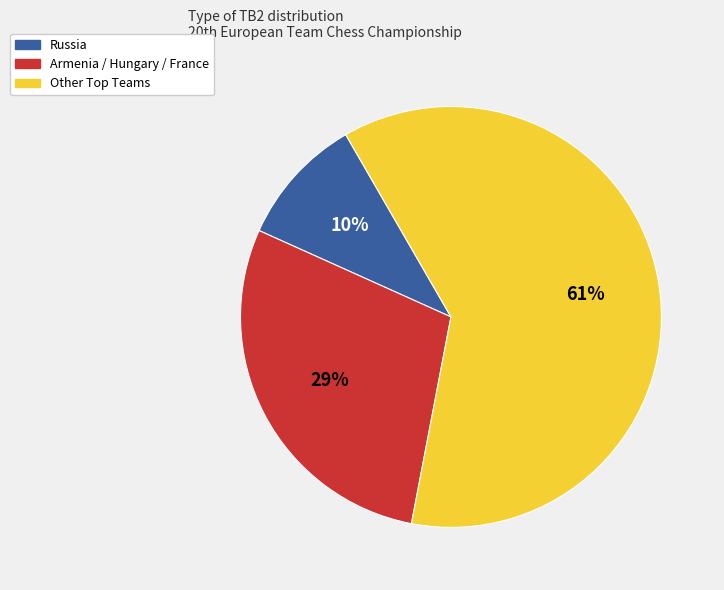

Is there a majority slice in this chart?

Yes